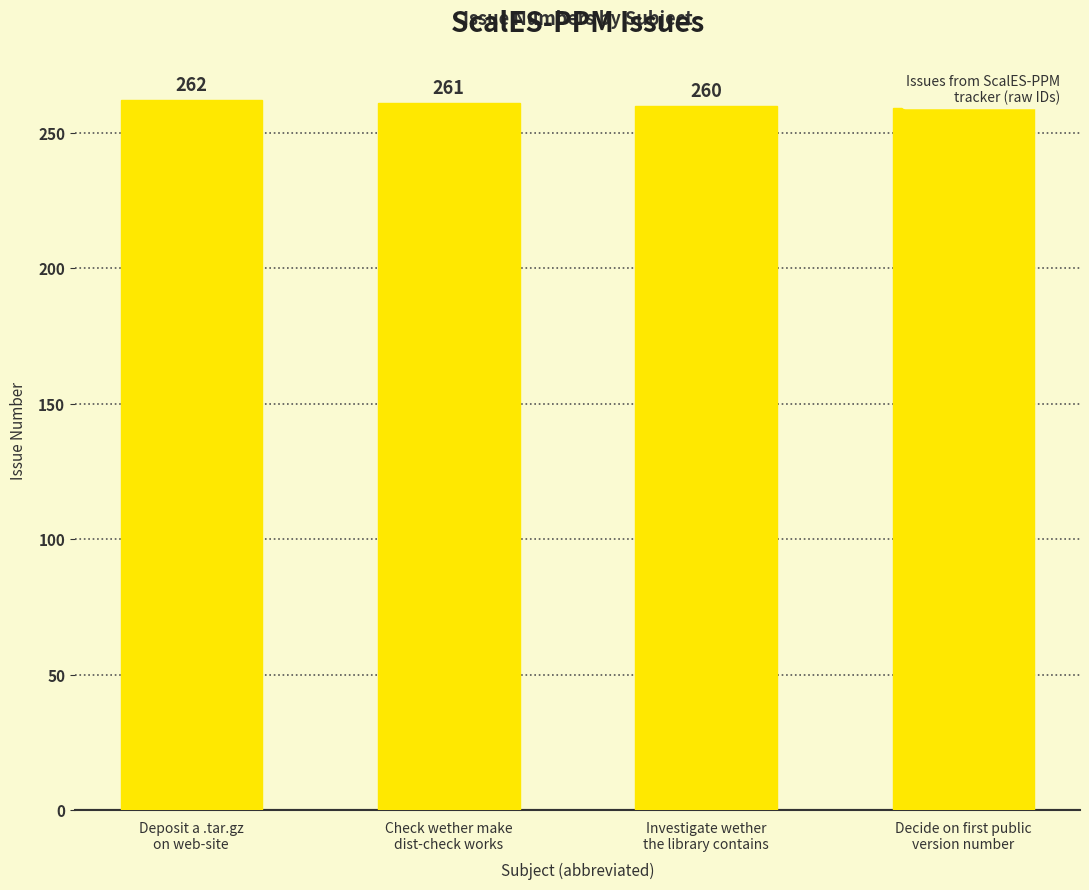

What is the sum of all values?

1042